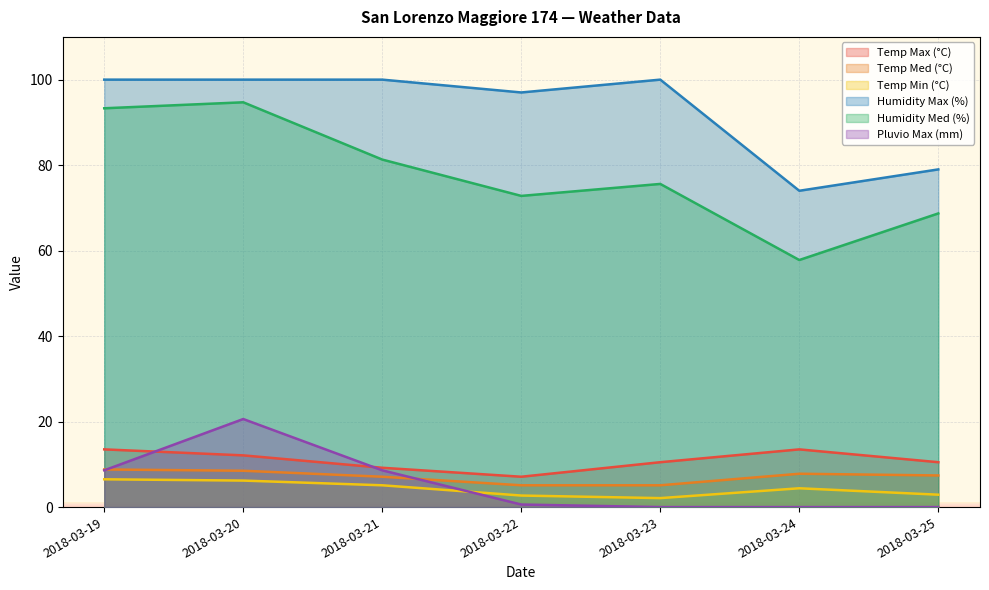

What is the difference between the maximum and minimum values in the Pluvio Max (mm) series?

20.6